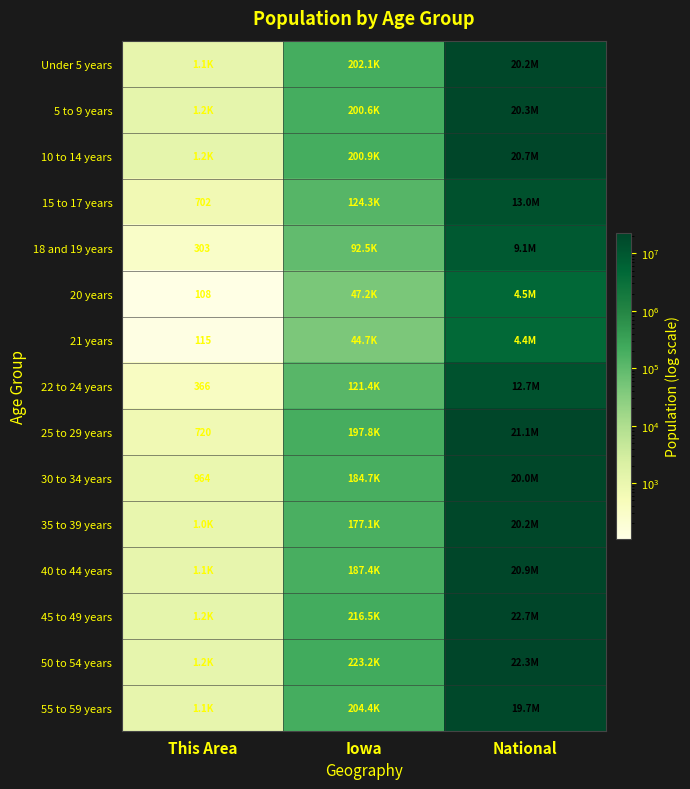

Is it true that 21 years equals 115 at This Area?

True